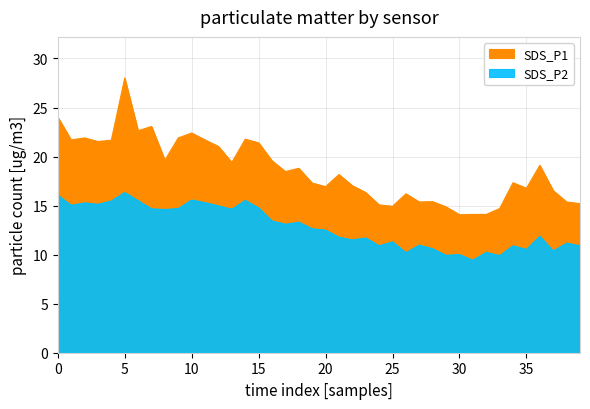

What is the value of the SDS_P1 point at the 36th from the left?

16.8